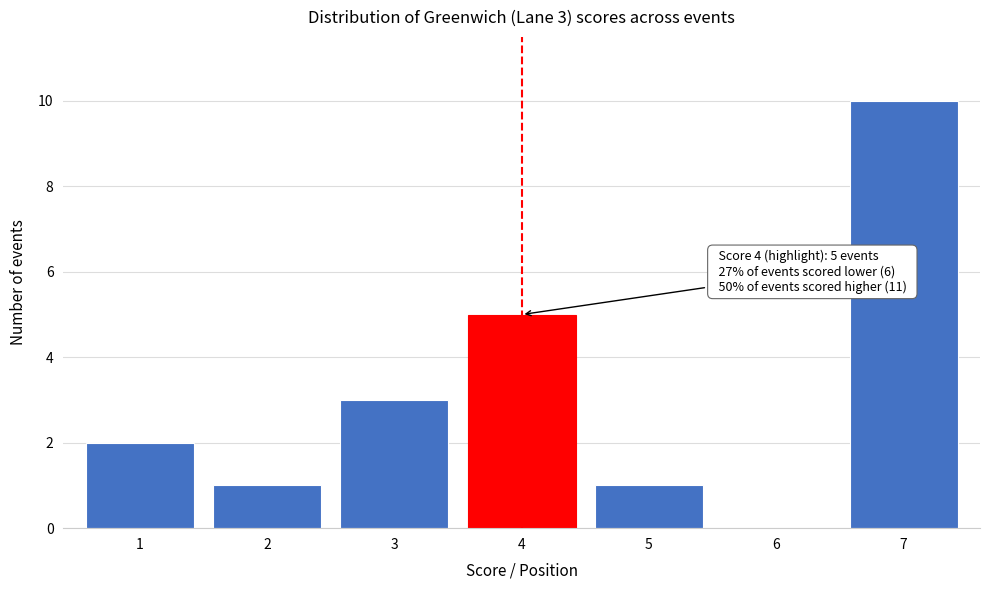

Reading left to right, transcribe all the data shown in this chart.

1=2	2=1	3=3	4=5	5=1	6=0	7=10